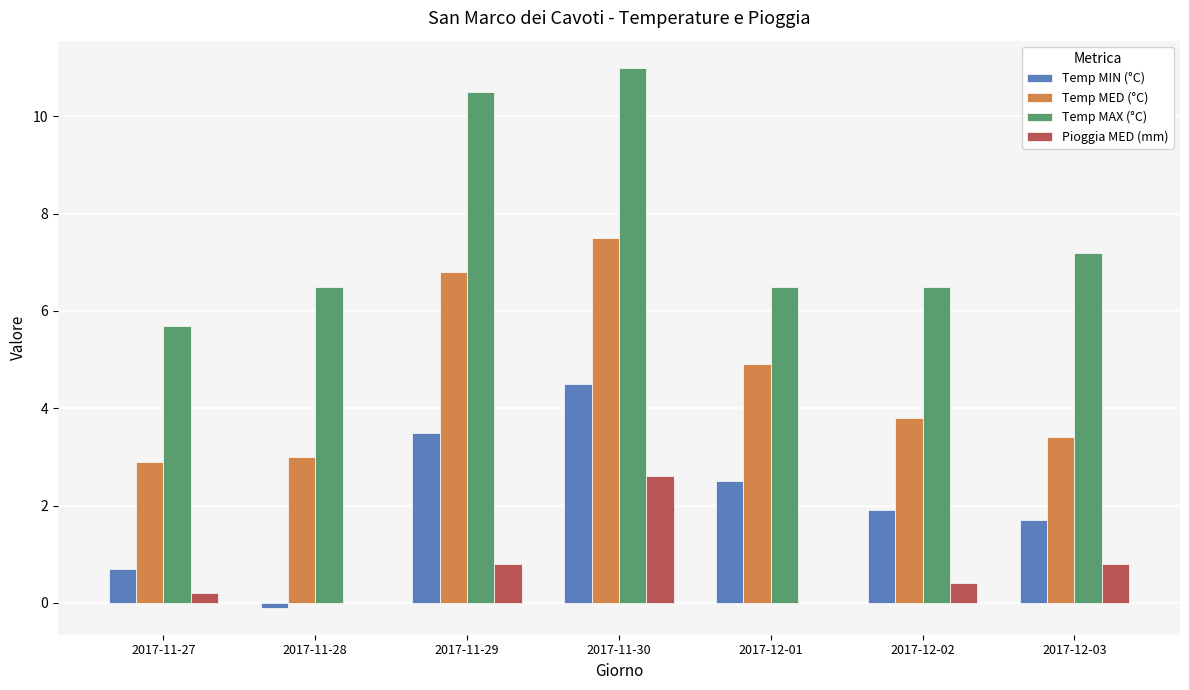

Which series has the largest range (max minus min)?

Temp MAX (°C)